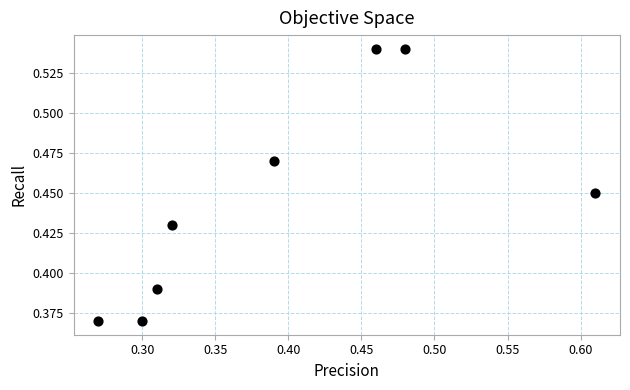

What is the range of X values (max minus min)?

0.3